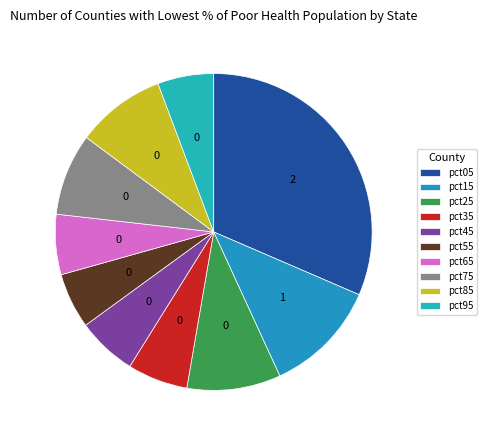

Is pct15 the majority of the pie?

No